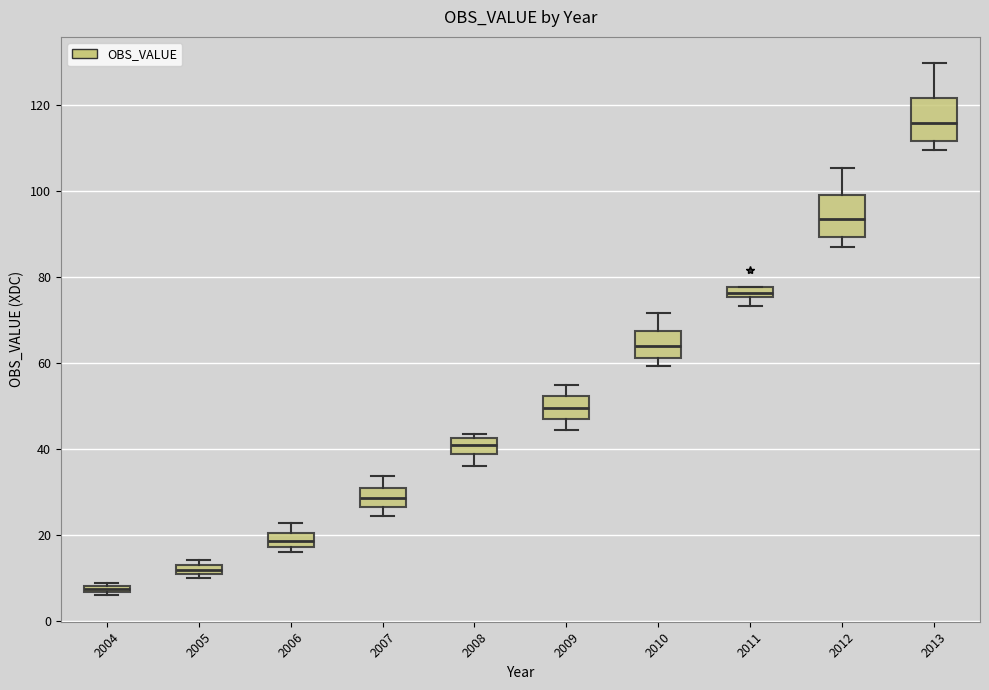

Where is the upper edge of the box at x = 2004 on the y-axis? The values are not printed on the chart, so give them approximately, as read against the axis.

8